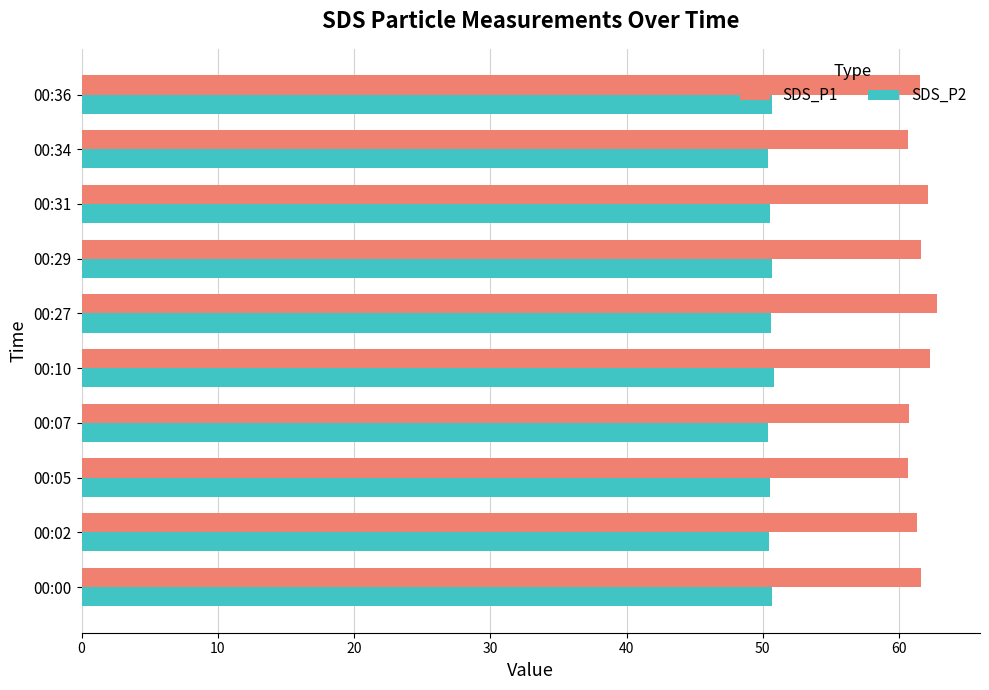

Rank the series at 00:02 from lowest to highest value.

SDS_P2, SDS_P1